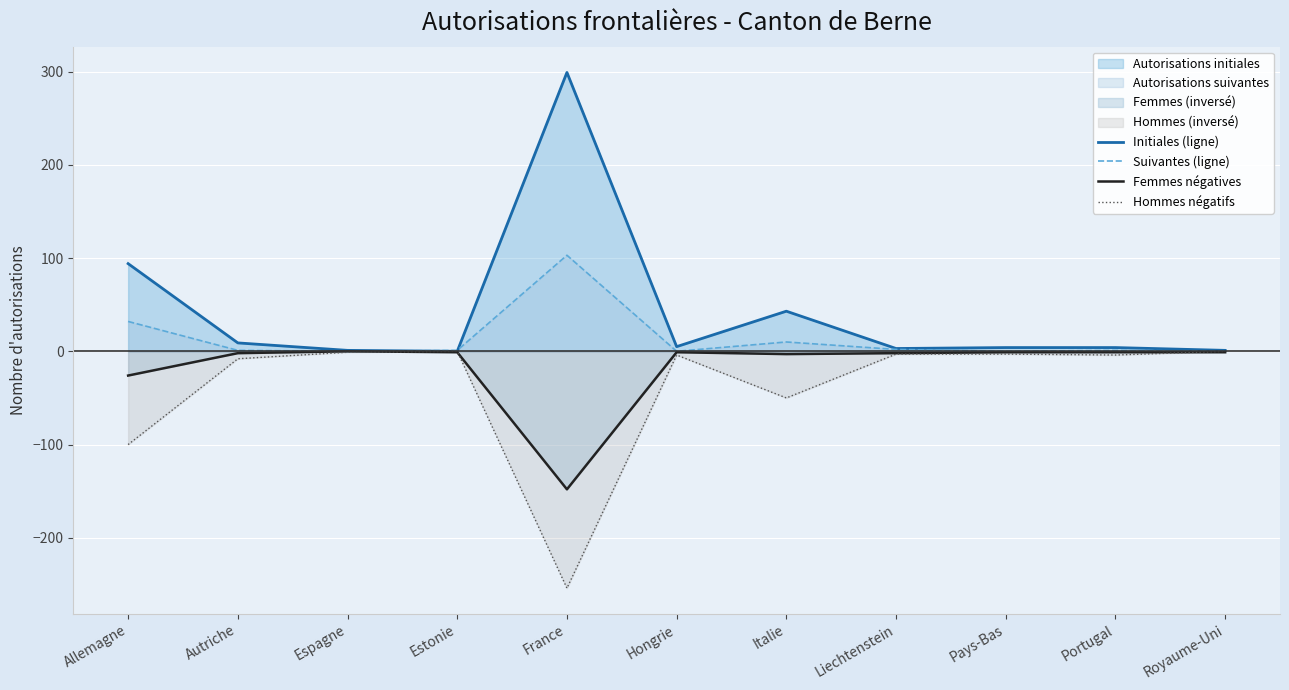

Where is the first local maximum for Initiales (ligne)?

France